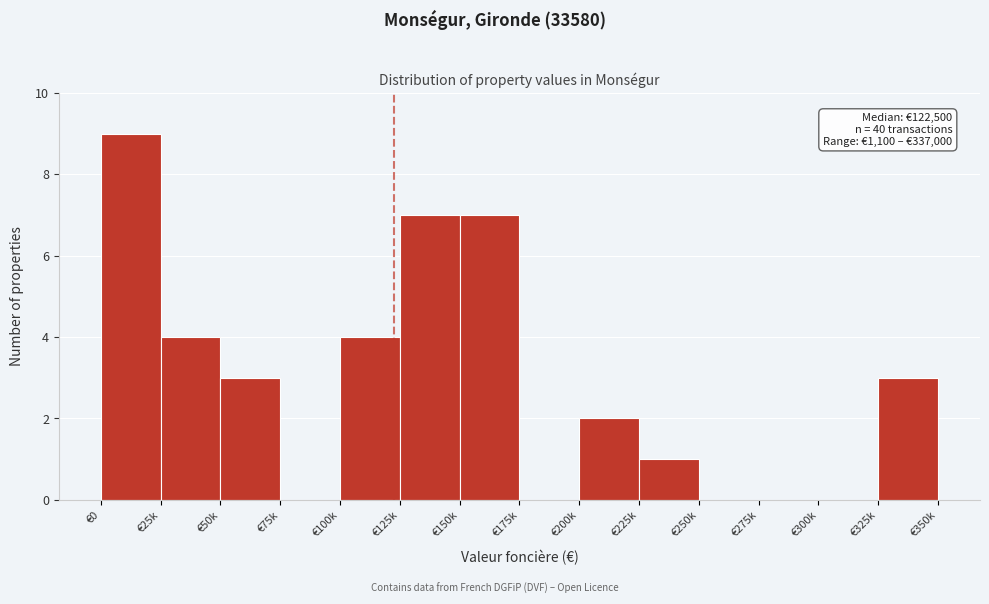

Reading left to right, list all the values displayed in this chart.

€0=9	€25k=4	€50k=3	€75k=0	€100k=4	€125k=7	€150k=7	€175k=0	€200k=2	€225k=1	€250k=0	€275k=0	€300k=0	€325k=3